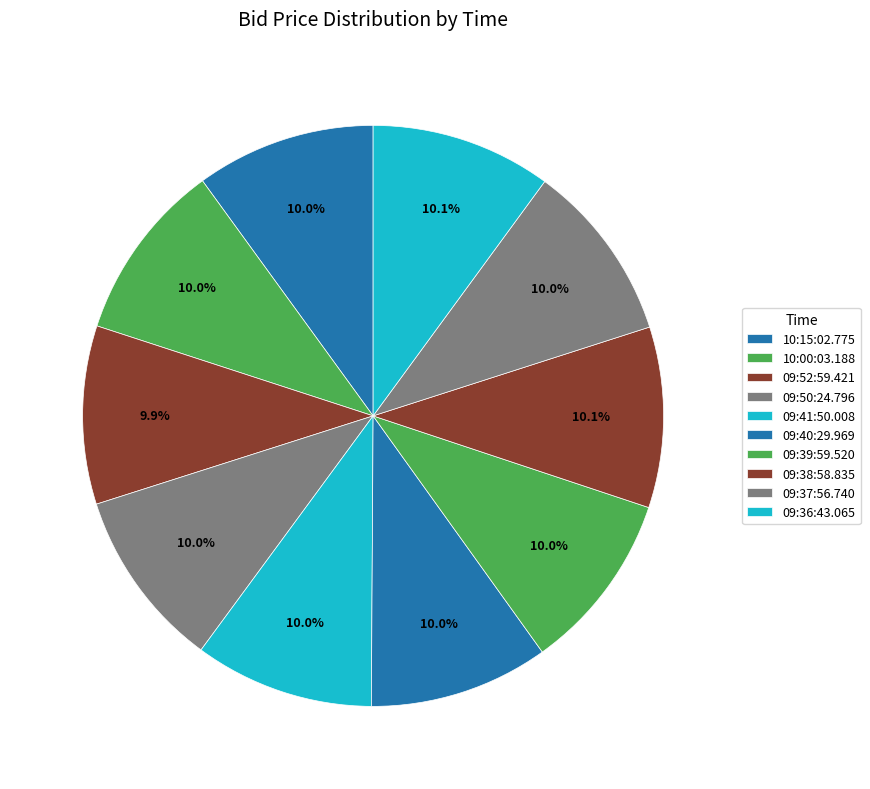

What percentage is the 09:36:43.065 slice, to the nearest percent?

10%